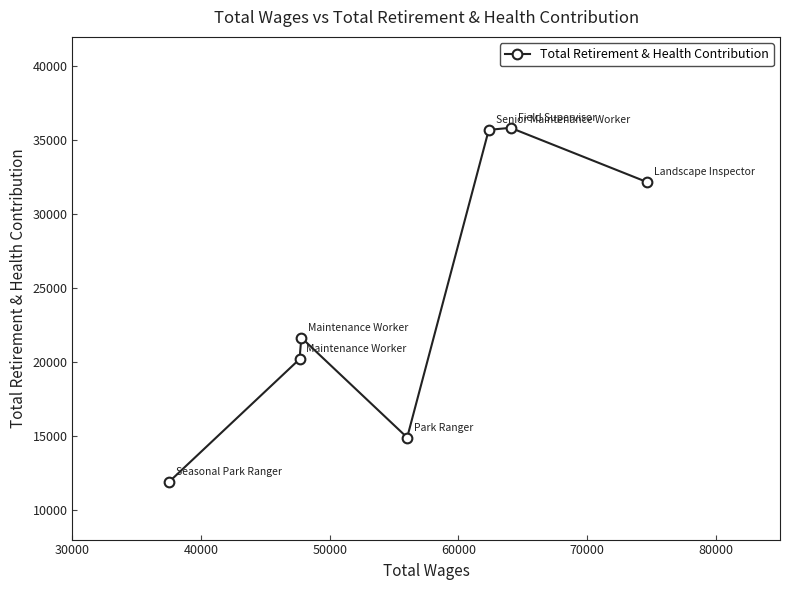

Count the number of values greater than 21658.

3